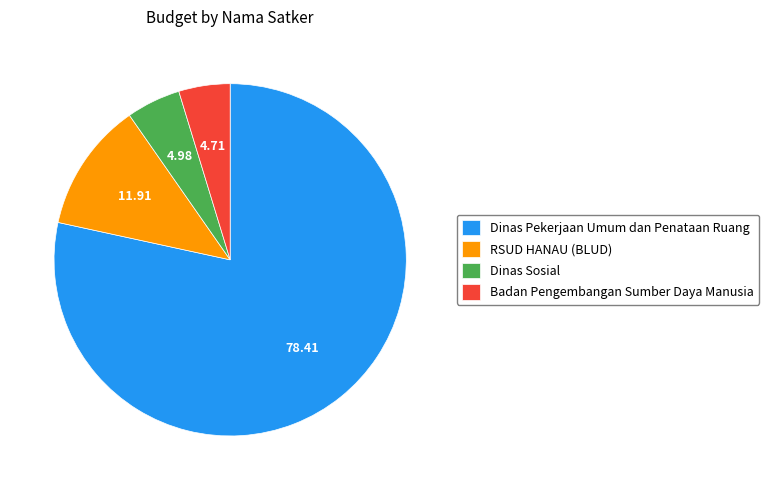

How many slices are in this pie chart?

4